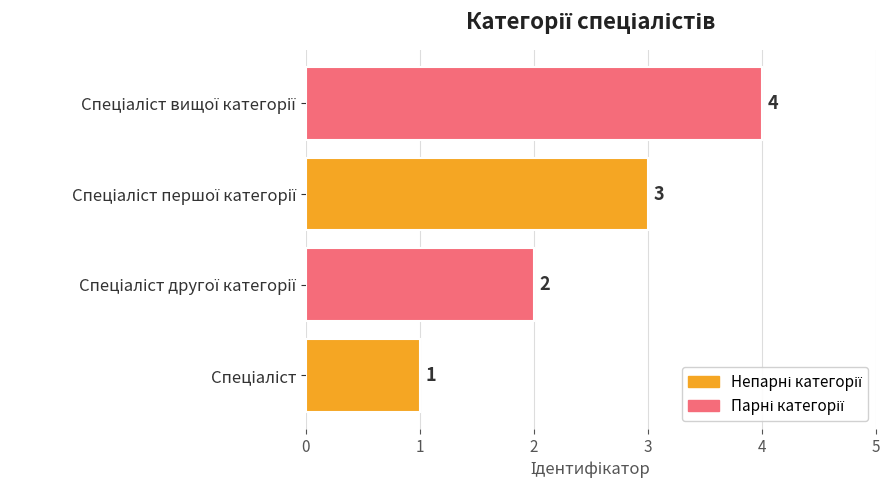

What is the difference between the maximum and minimum values?

3